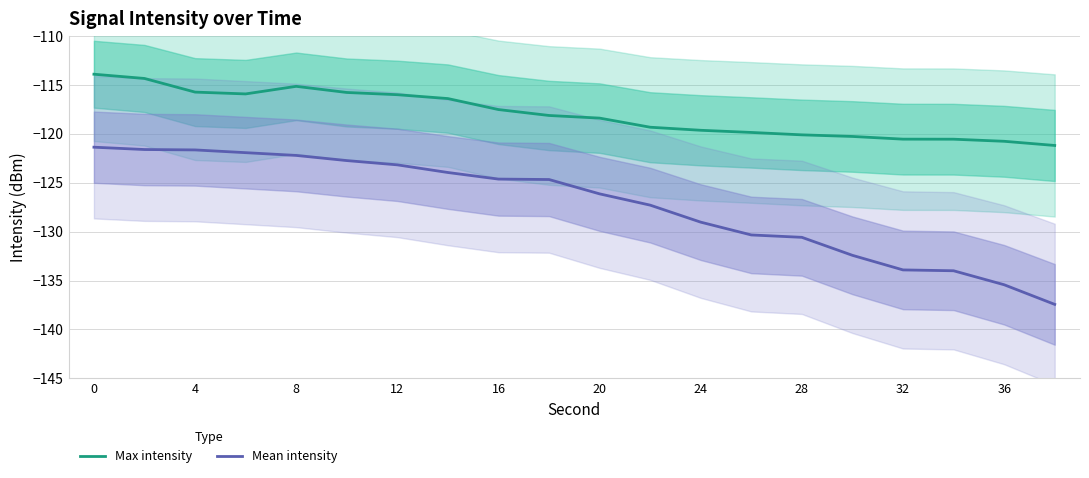

True or false: Mean intensity has a value of -186.6 at 16.

False